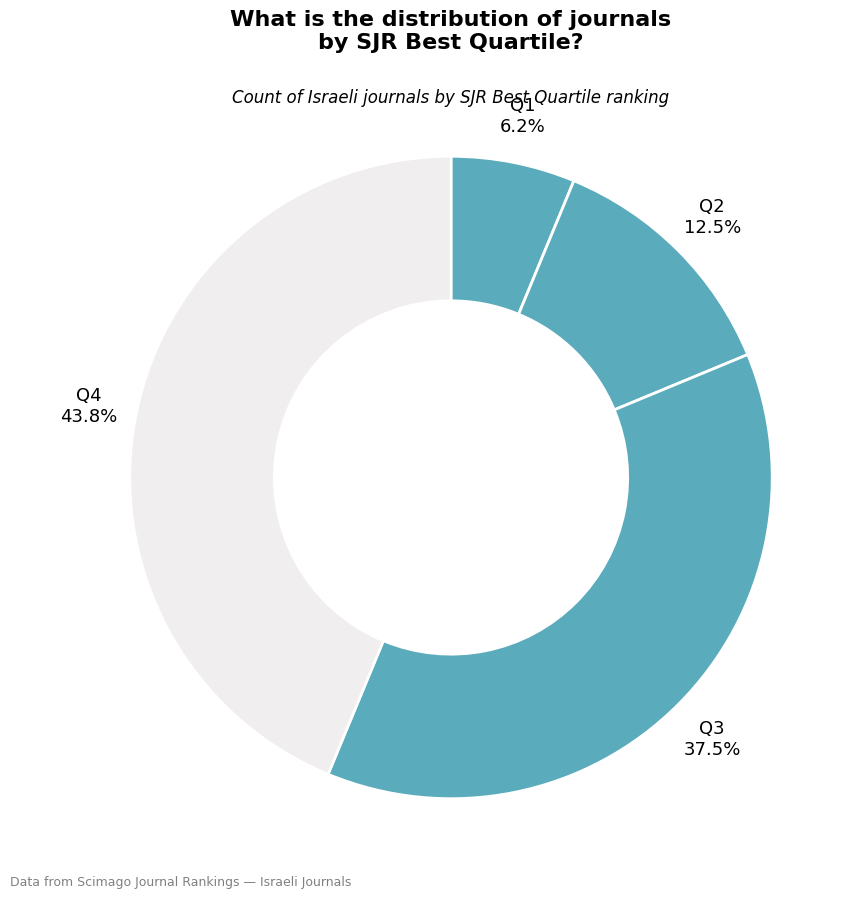

Count the number of slices in the pie.

4